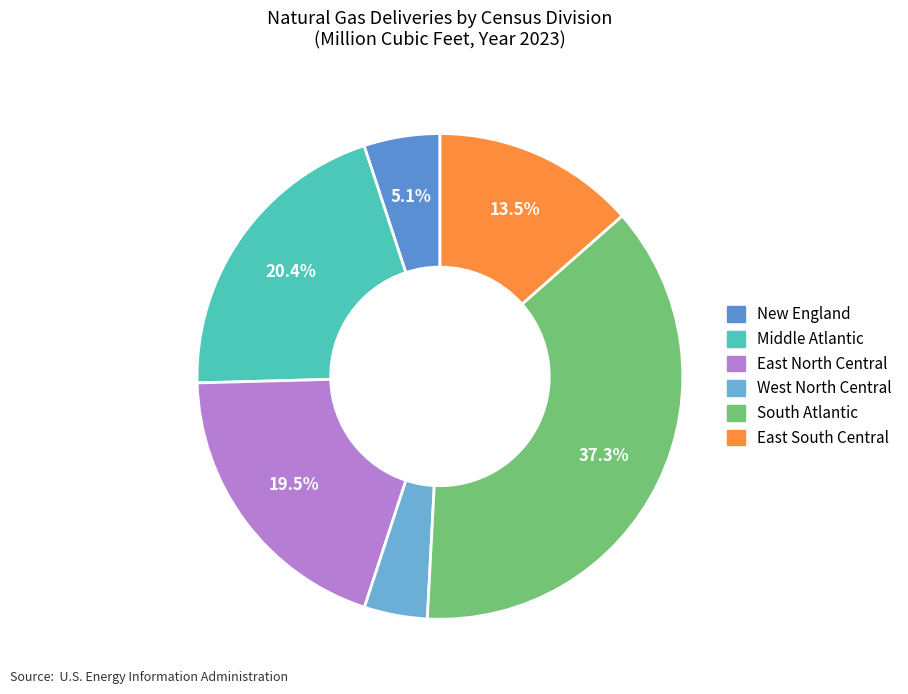

To the nearest percent, what portion does South Atlantic represent?

37%